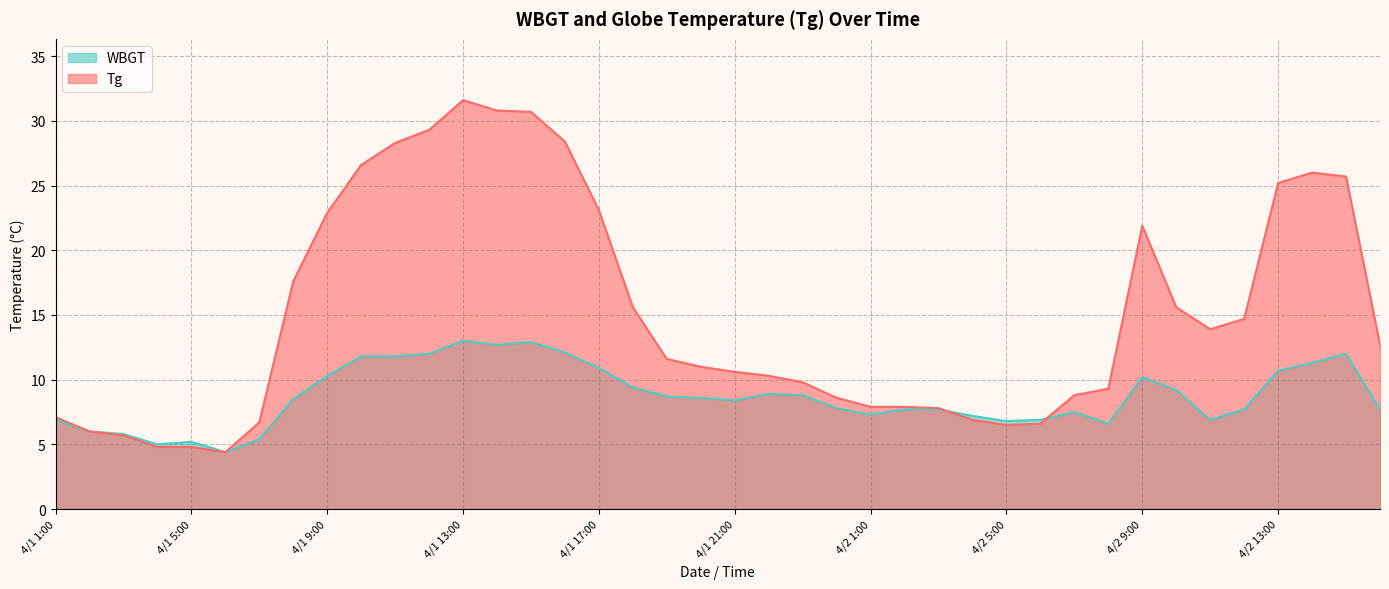

Which series ends up on top after the final intersection of WBGT and Tg?

Tg